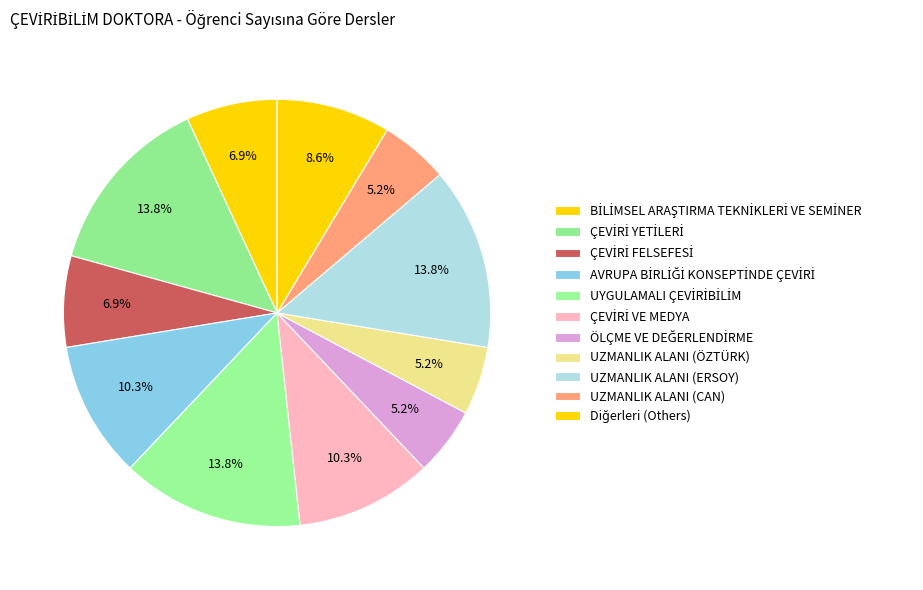

What portion of the pie excludes UZMANLIK ALANI (CAN)?

94.8%